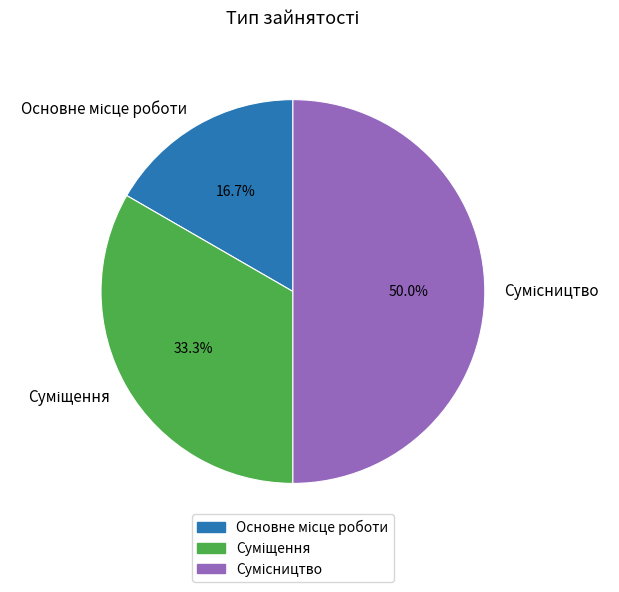

Count the number of slices in the pie.

3